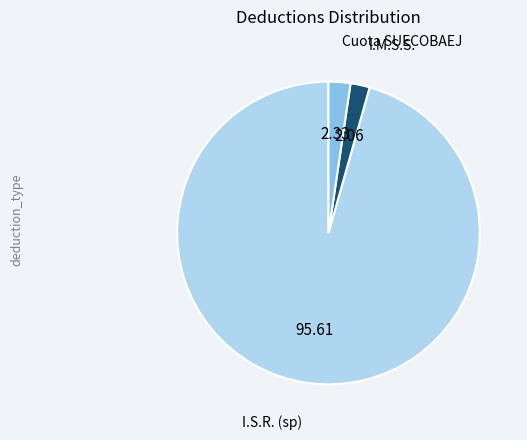

Does any single category account for the majority?

Yes